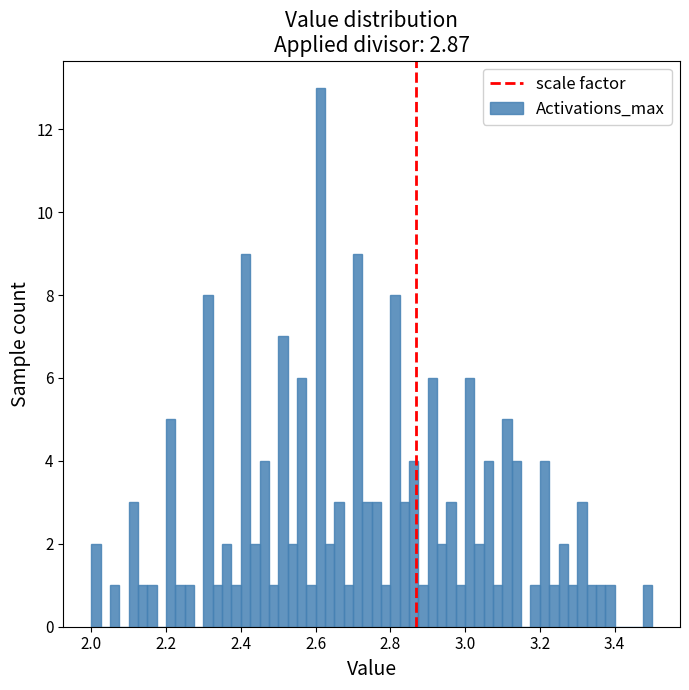

Around what value on the x-axis is the tallest bar? Give the approximate position of its centre, as read against the axis.

2.62